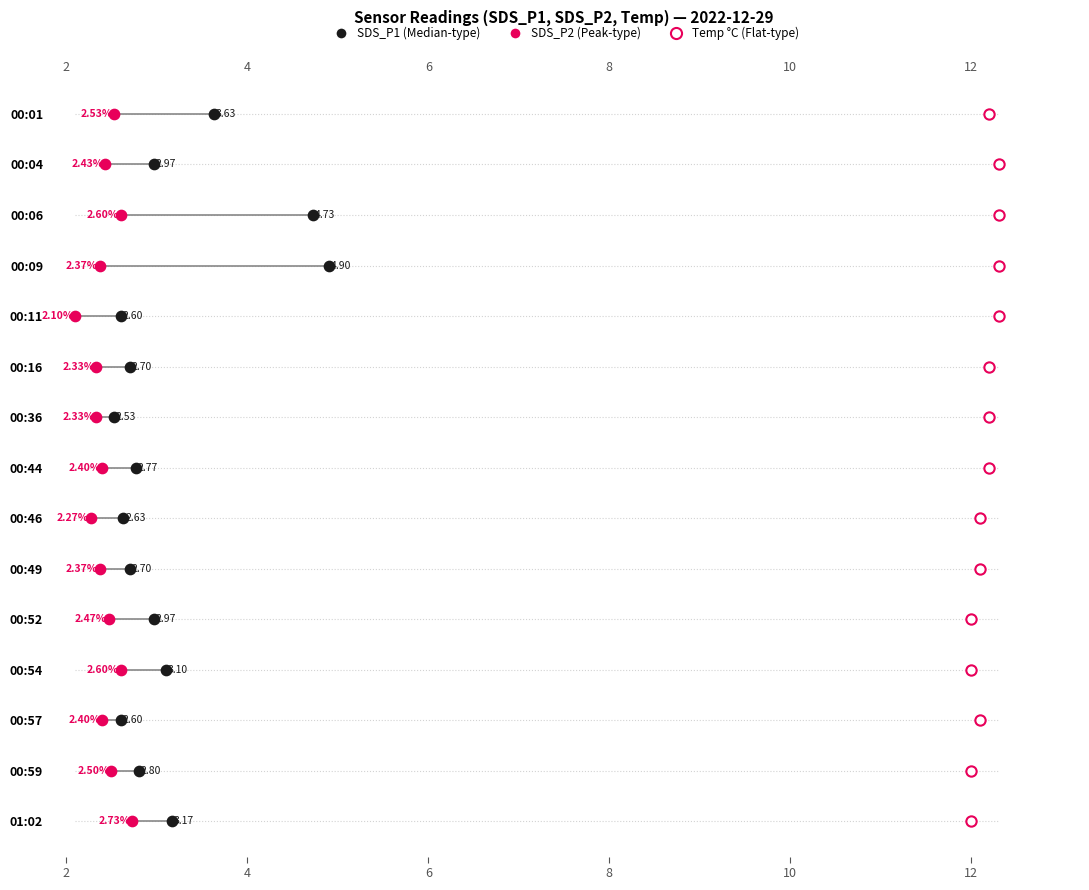

Is the value of Temp (°C) at 12 greater than the value of SDS_P2 at 10?

Yes